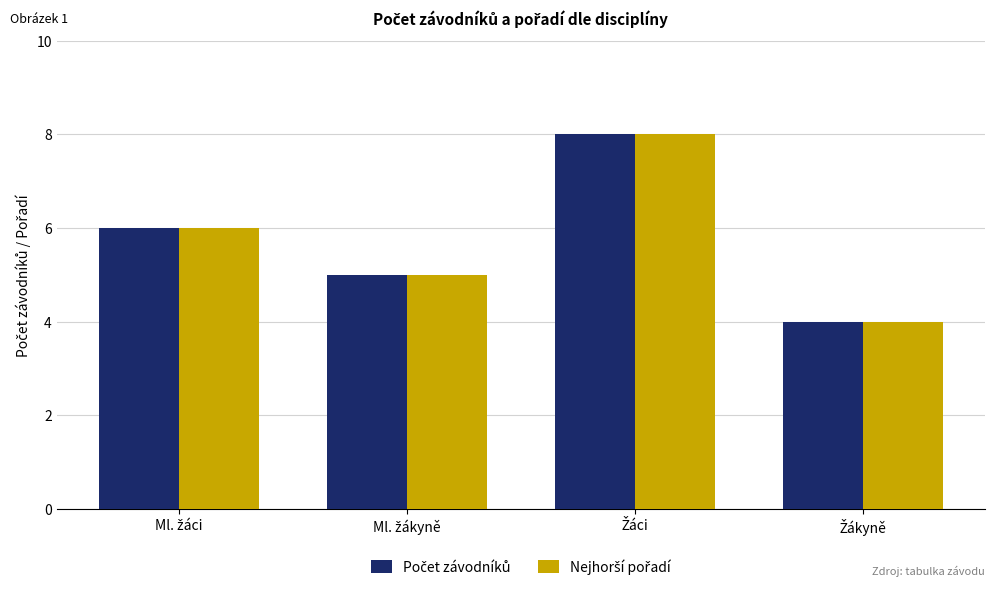

What is the smallest value displayed?

4